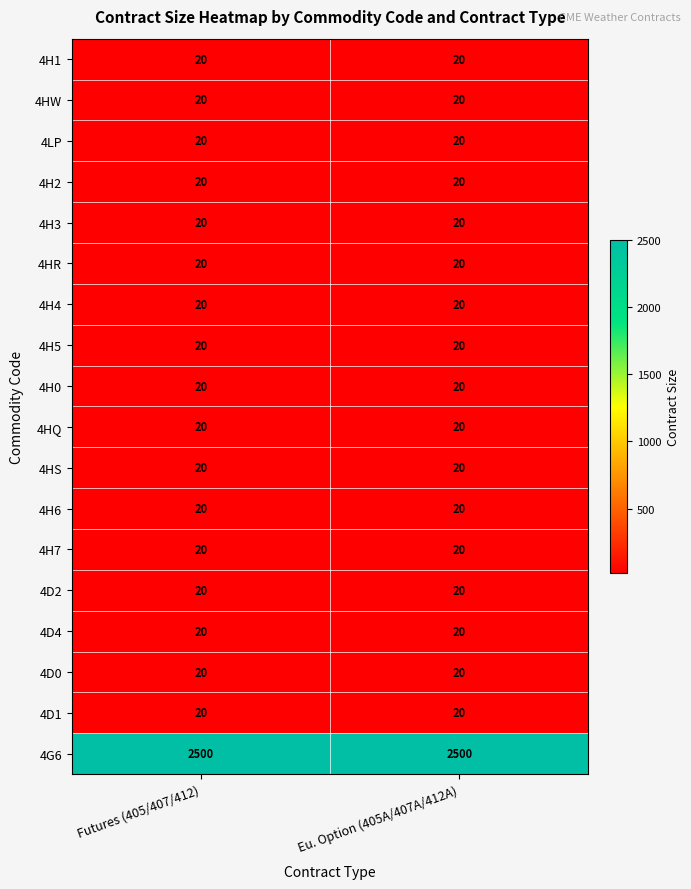

Which series has the largest total across all categories?

4G6